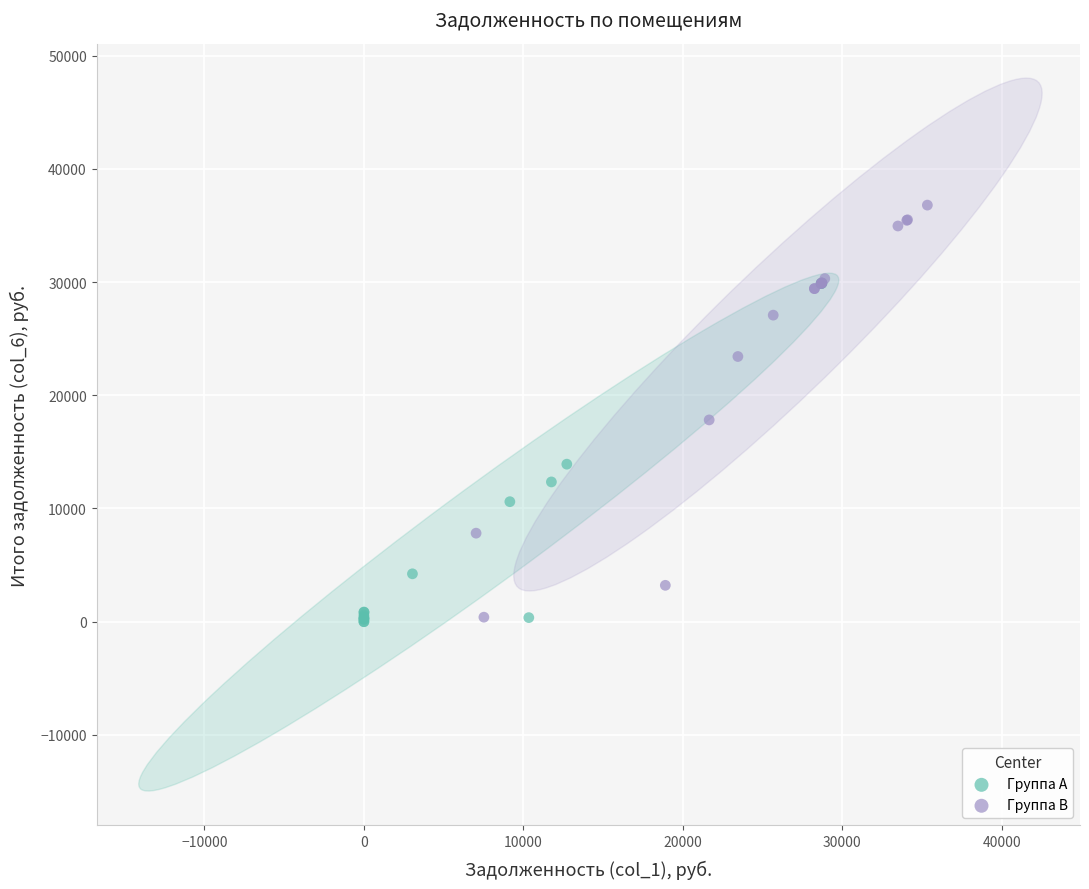

Which series contains the highest Y value?

Группа B